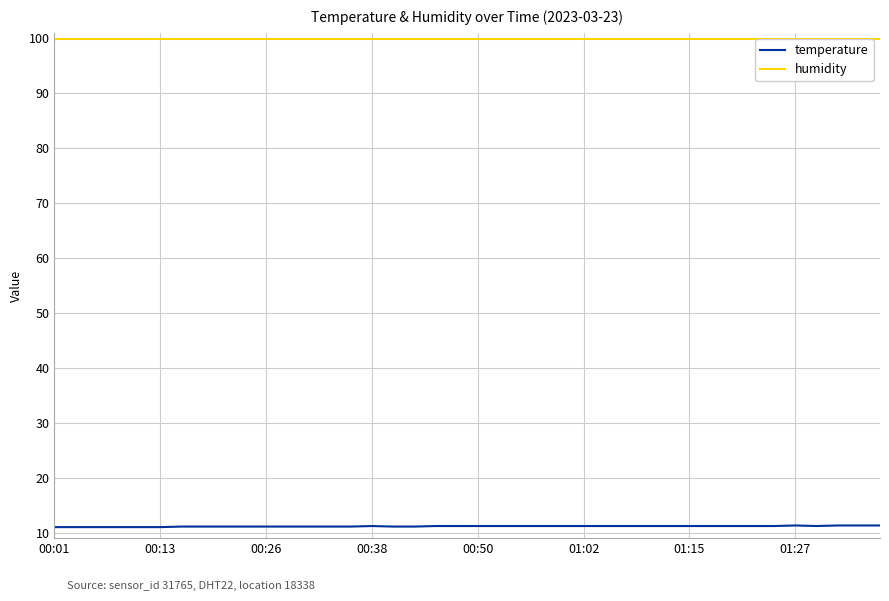

List the series in order of their peak value, lowest first.

temperature, humidity